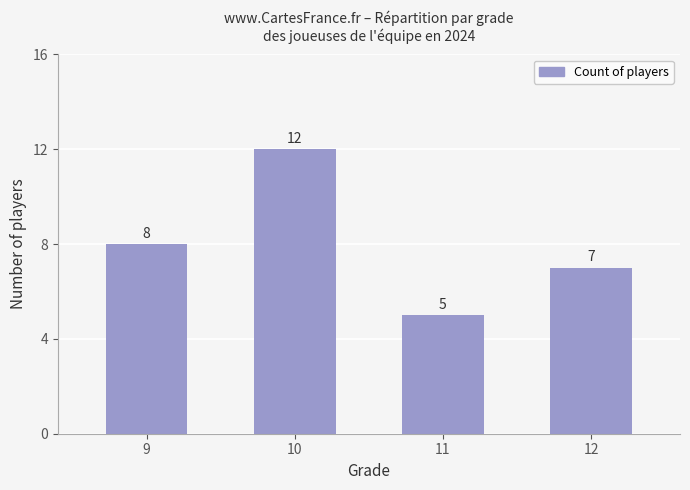

Is it true that the value at 9 is 5?

False